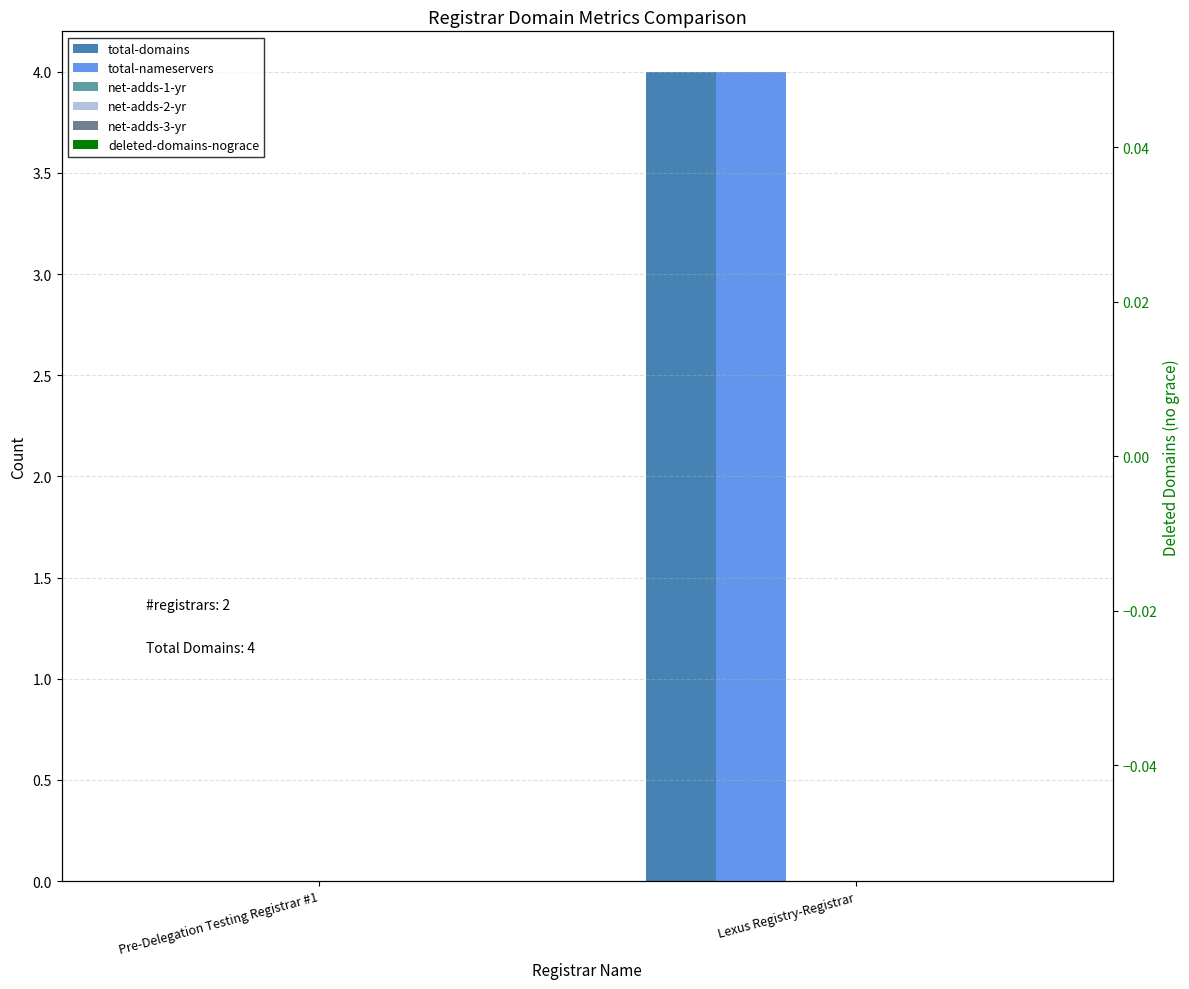

How many distinct data groups are displayed?

6